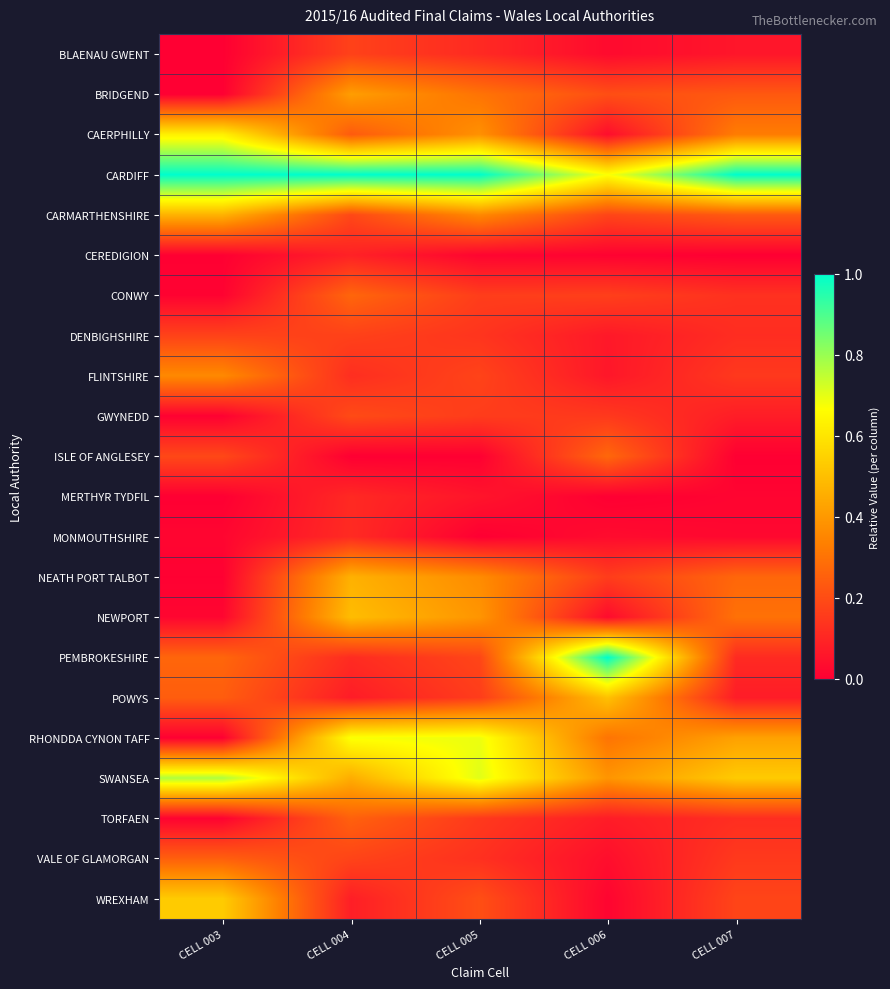

Which series has the largest total across all categories?

CARDIFF